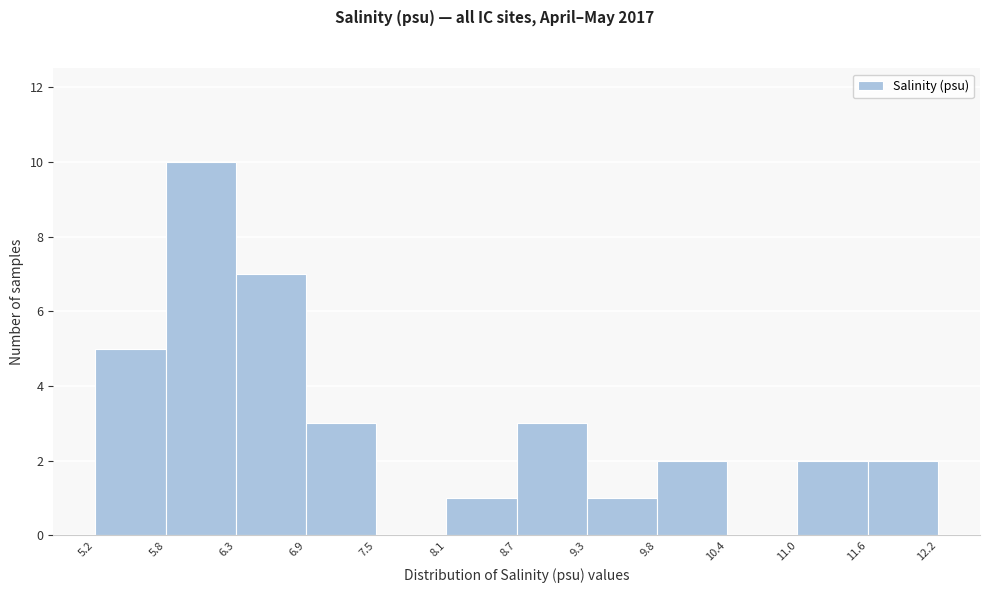

Reading left to right, transcribe this chart: for each bar, give the range it covers on the x-axis and its height. The values are not printed on the chart, so give them approximately, as read against the axis.

5.2 to 5.8: 5
5.8 to 6.3: 10
6.3 to 6.9: 7
6.9 to 7.5: 3
7.5 to 8.1: 0
8.1 to 8.7: 1
8.7 to 9.3: 3
9.3 to 9.8: 1
9.8 to 10.4: 2
10.4 to 11.0: 0
11.0 to 11.6: 2
11.6 to 12.2: 2